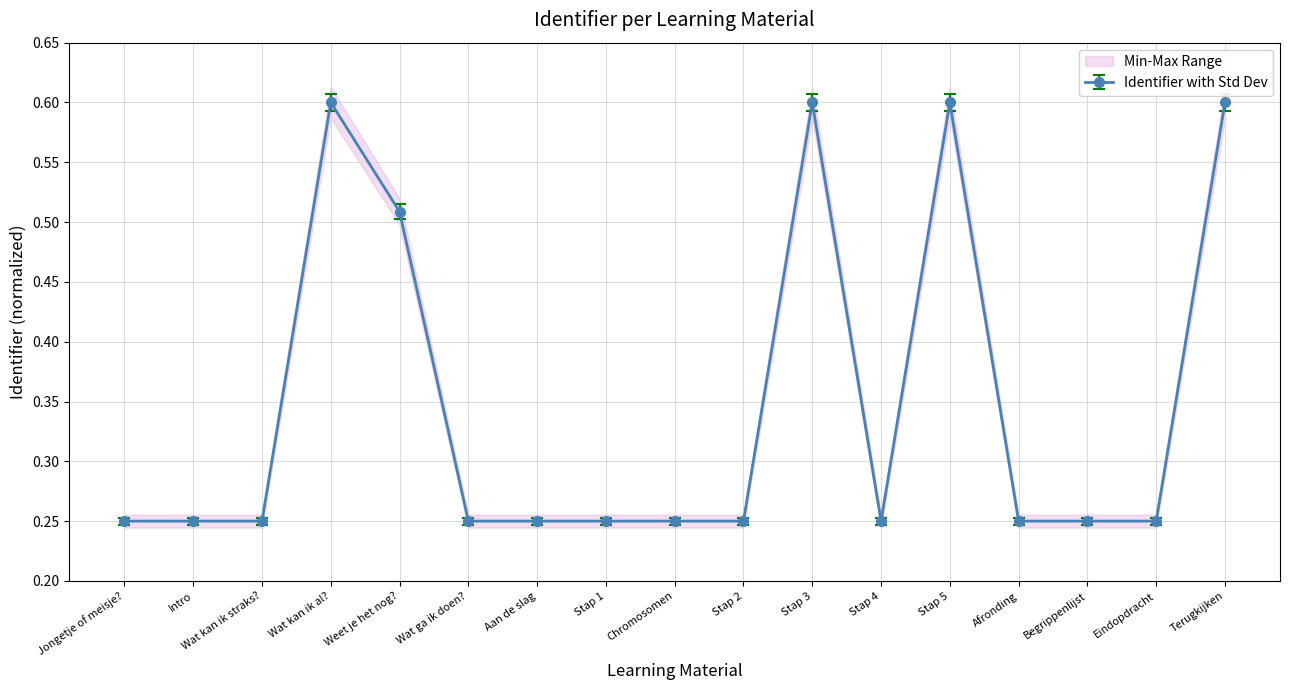

Reading right to left, list all the values displayed in this chart.

Identifier: 0.6	0.2	0.2	0.2	0.6	0.2	0.6	0.2	0.2	0.2	0.2	0.2	0.5	0.6	0.2	0.2	0.2
Identifier_min: 0.6	0.3	0.3	0.3	0.6	0.3	0.6	0.3	0.3	0.3	0.3	0.3	0.5	0.6	0.3	0.3	0.2
Identifier_max: 0.6	0.3	0.3	0.3	0.6	0.3	0.6	0.3	0.3	0.3	0.3	0.3	0.5	0.6	0.3	0.3	0.3